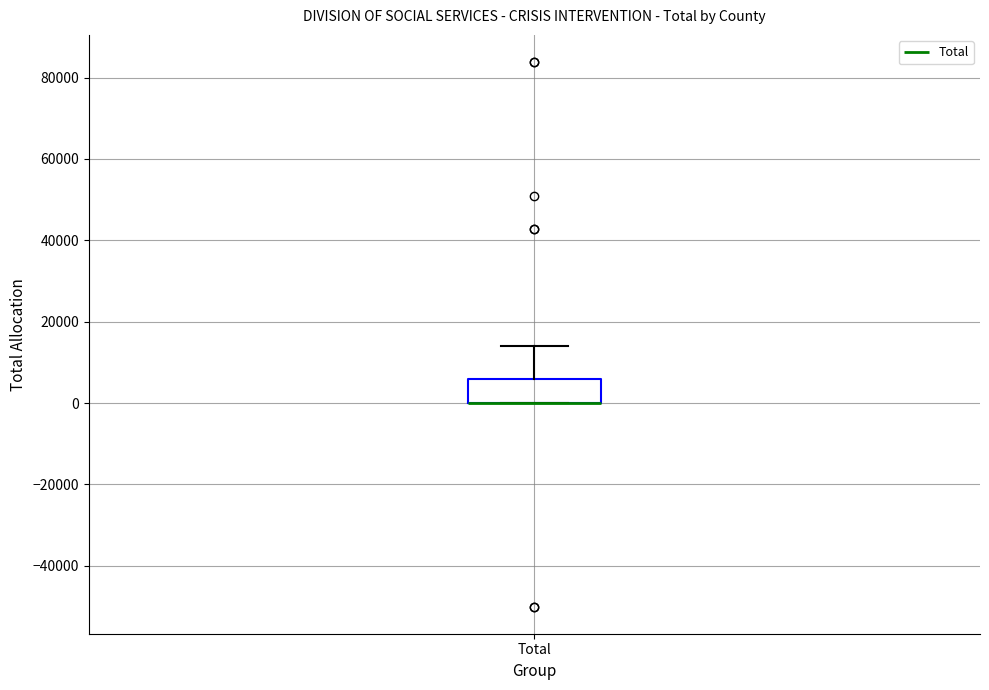

Transcribe this box plot: give where the median line is, the range the box spans, and where the two whiskers end, as read against the y-axis. The values are not printed on the chart, so give them approximately, as read against the axis.

median 0 (drawn on the box's lower edge), box 0 to 6000, whiskers 0 to 14000